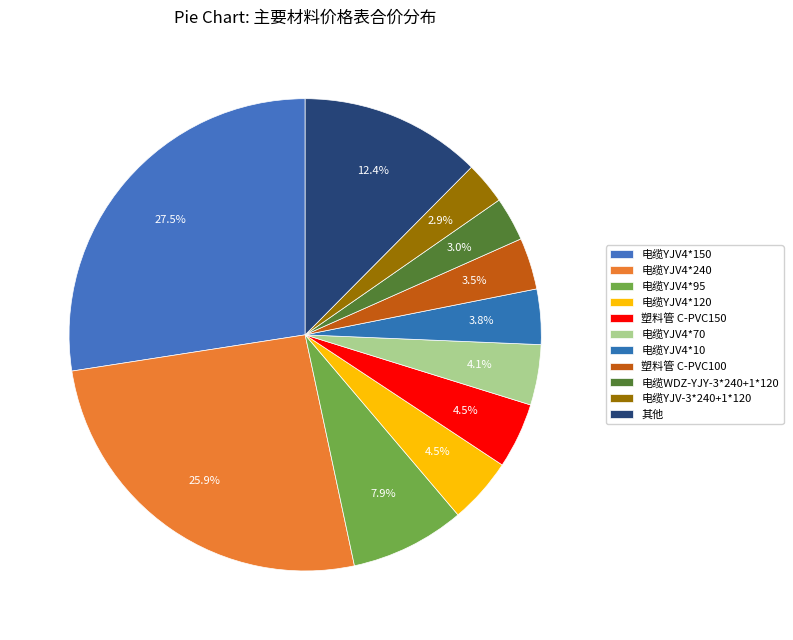

Which category has the biggest portion of the pie?

电缆YJV4*150